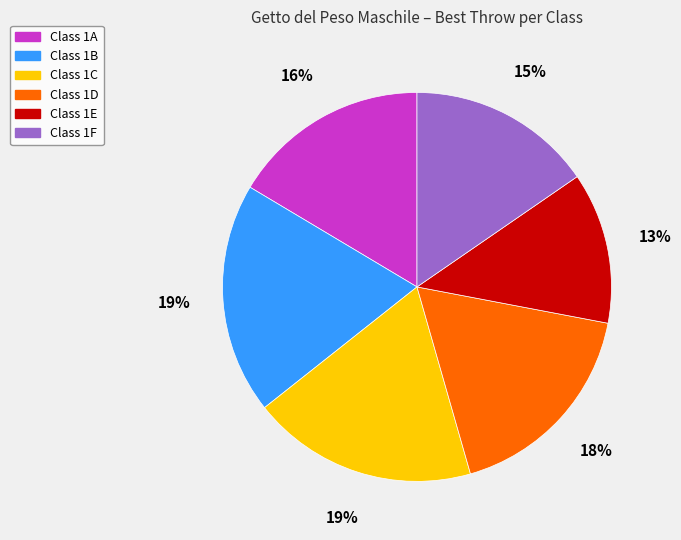

Does any single category account for the majority?

No